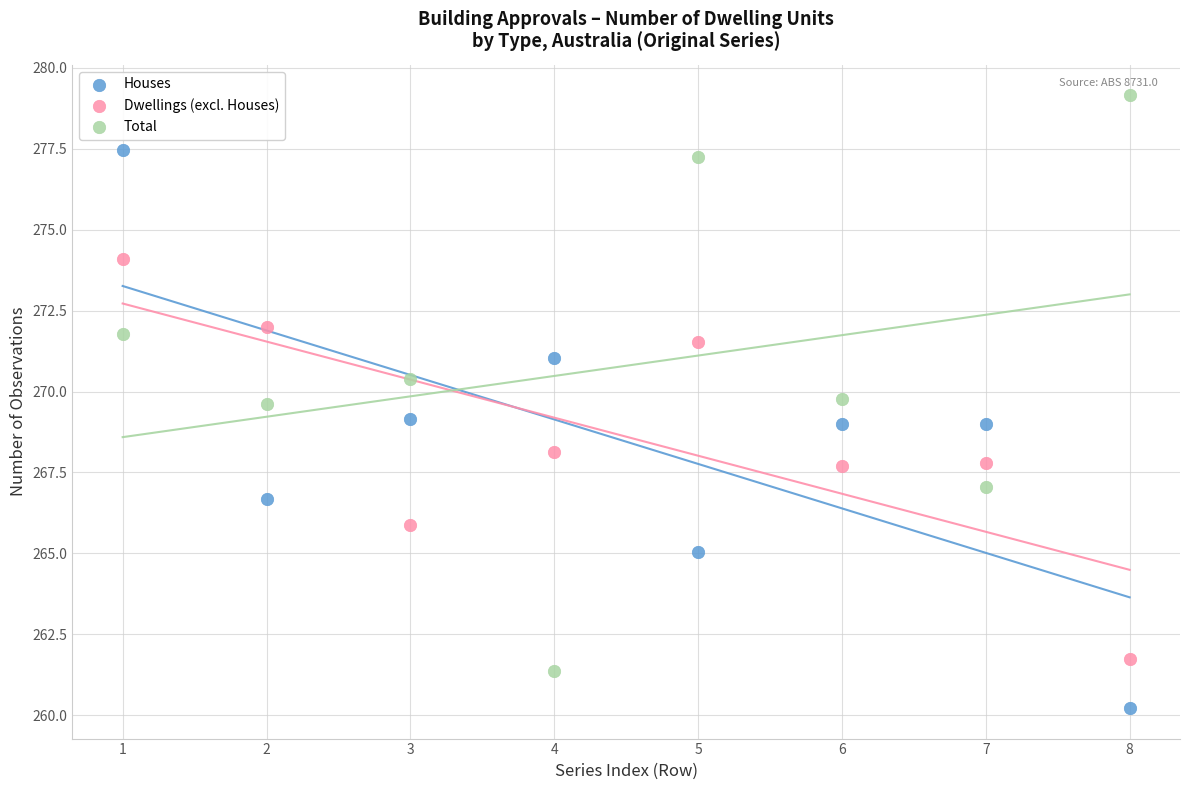

Across all data points, what is the range of X values (max minus min)?

7.0